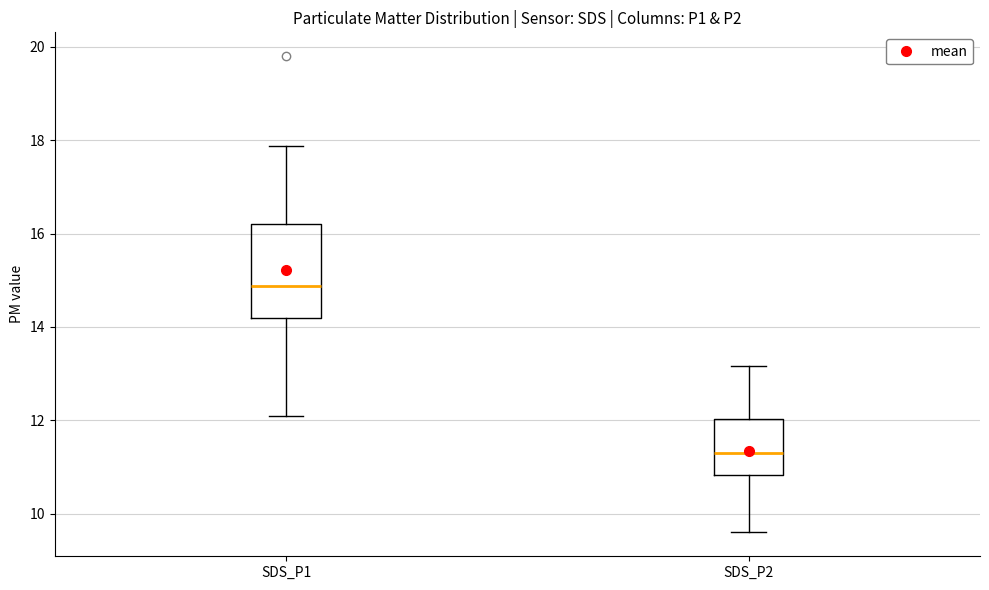

Comparing the boxes themselves (not the whiskers), which one is the tallest?

SDS_P1